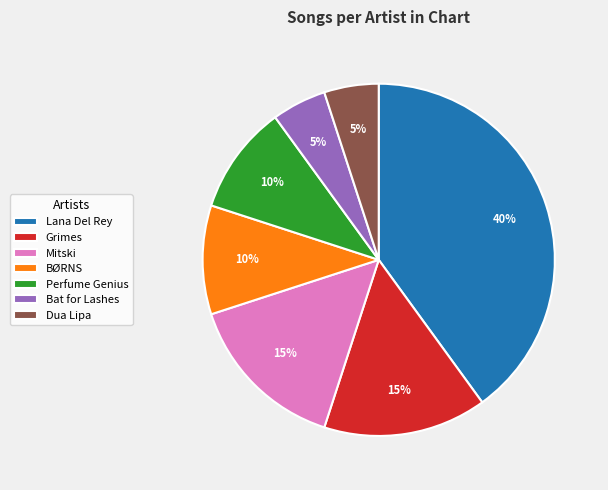

Which has a higher value, Grimes or BØRNS?

Grimes